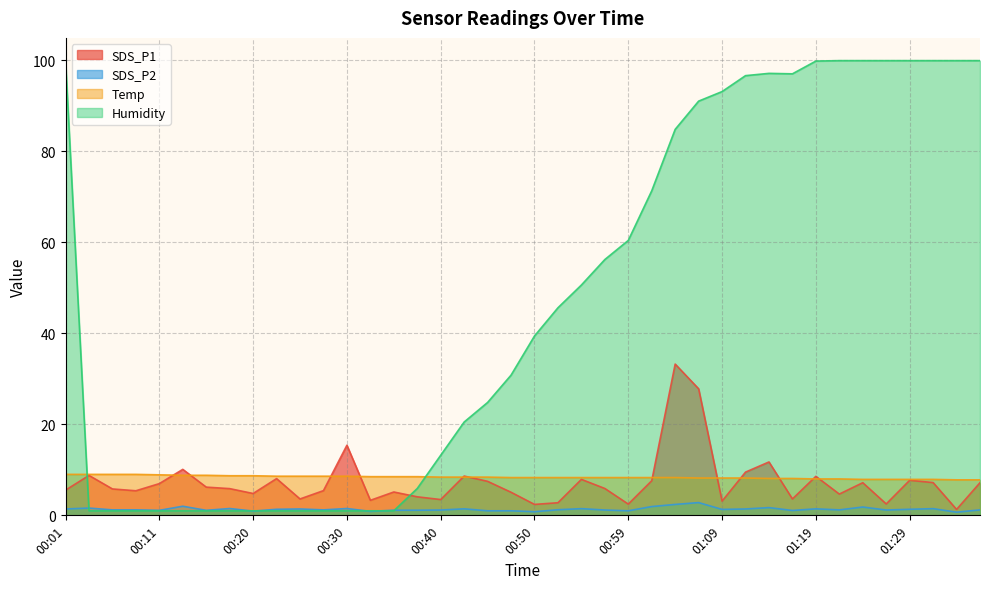

Which series changed the most between 00:23 and 01:12?

Humidity